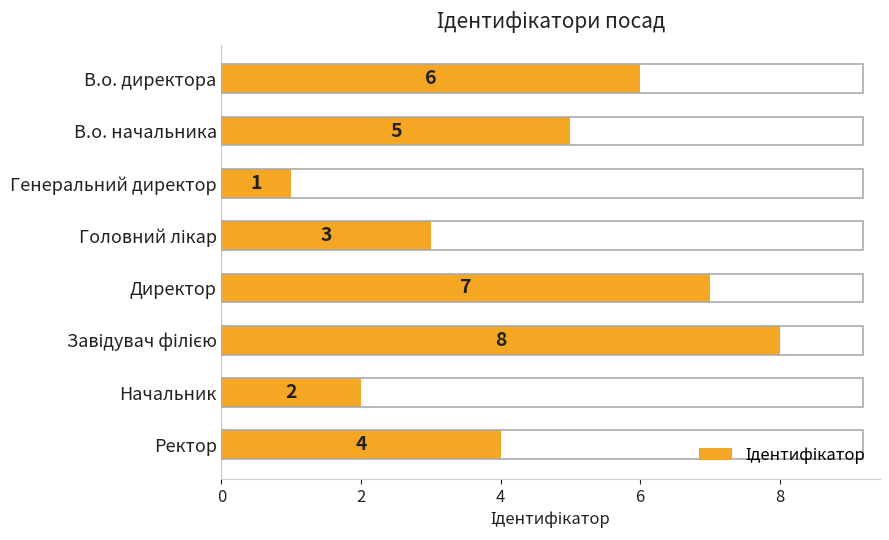

What is the difference between the maximum and minimum values?

7